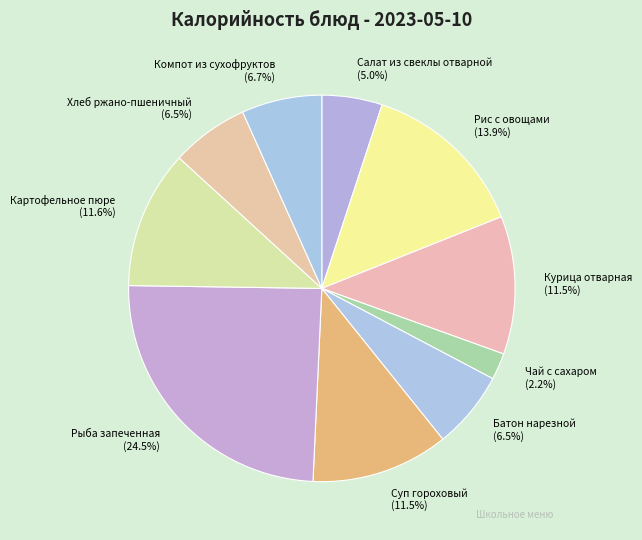

To the nearest percent, what portion does Рис с овощами represent?

14%